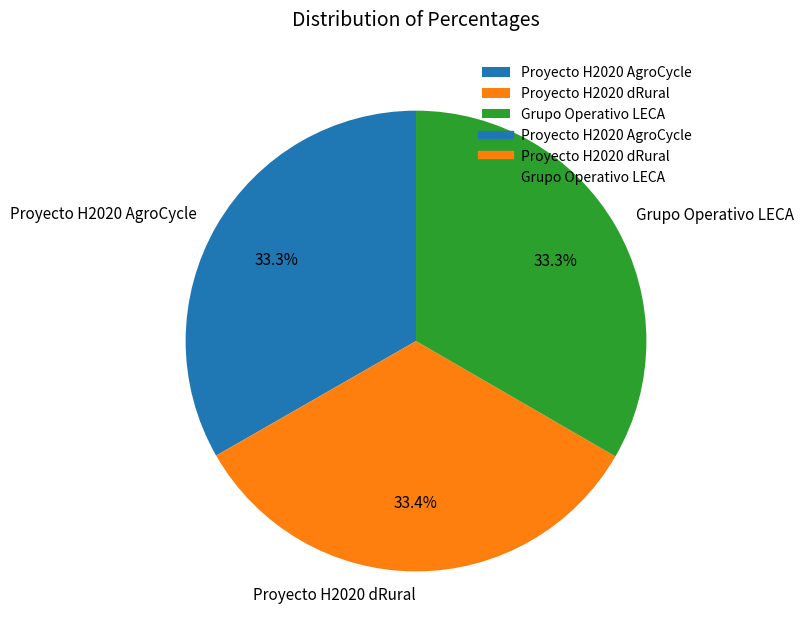

What is the ratio of the value at Proyecto H2020 dRural to the value at Grupo Operativo LECA?

1.0